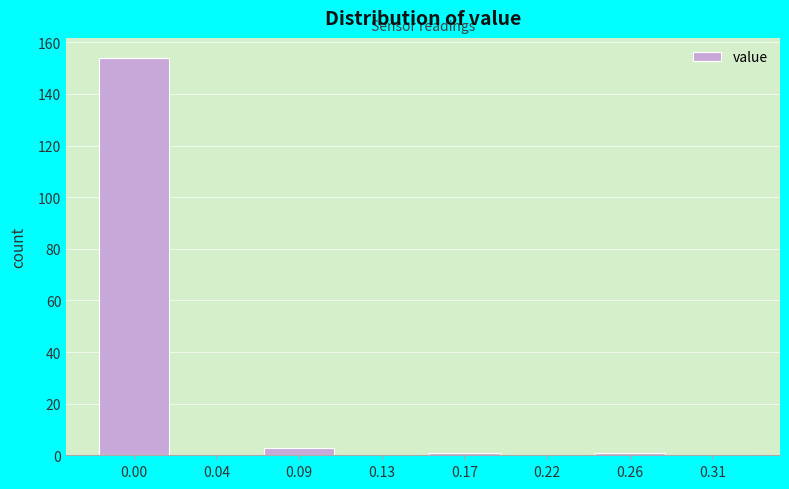

Reading left to right, extract all data points from this chart.

0.00=154	0.04=0	0.09=3	0.13=0	0.17=1	0.22=0	0.26=1	0.31=0